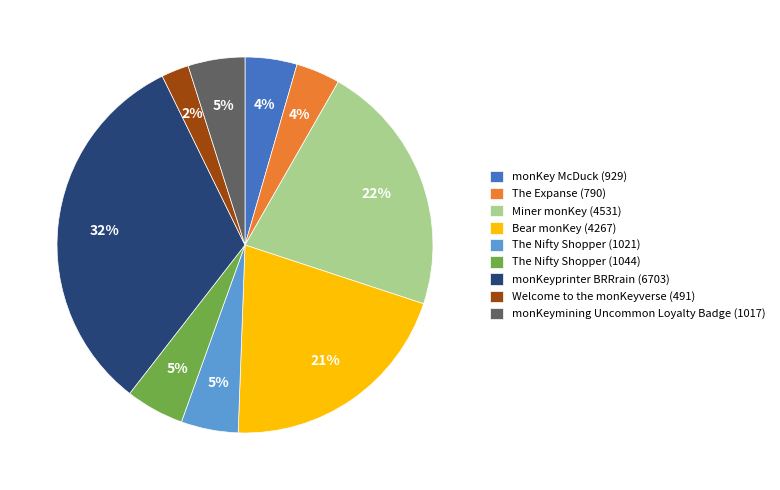

The Bear monKey (4267) slice represents 27% of the pie. True or false?

False